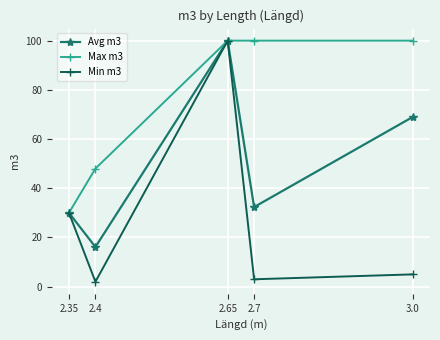

What is the total value across all series at 2.4?

66.1